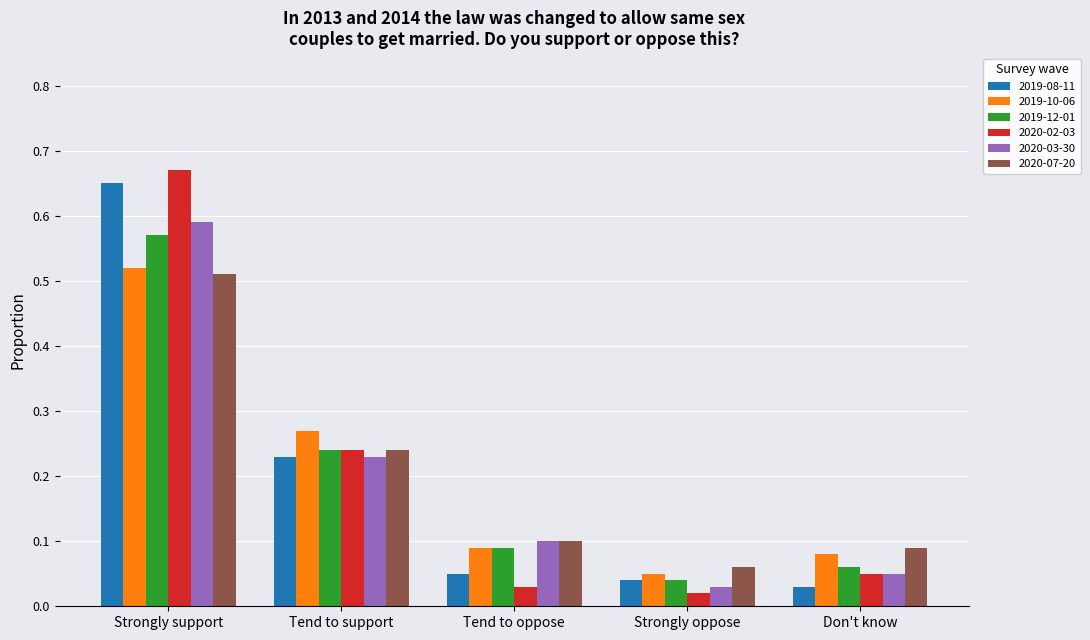

How many 2019-10-06 values are between 0 and 1?

5